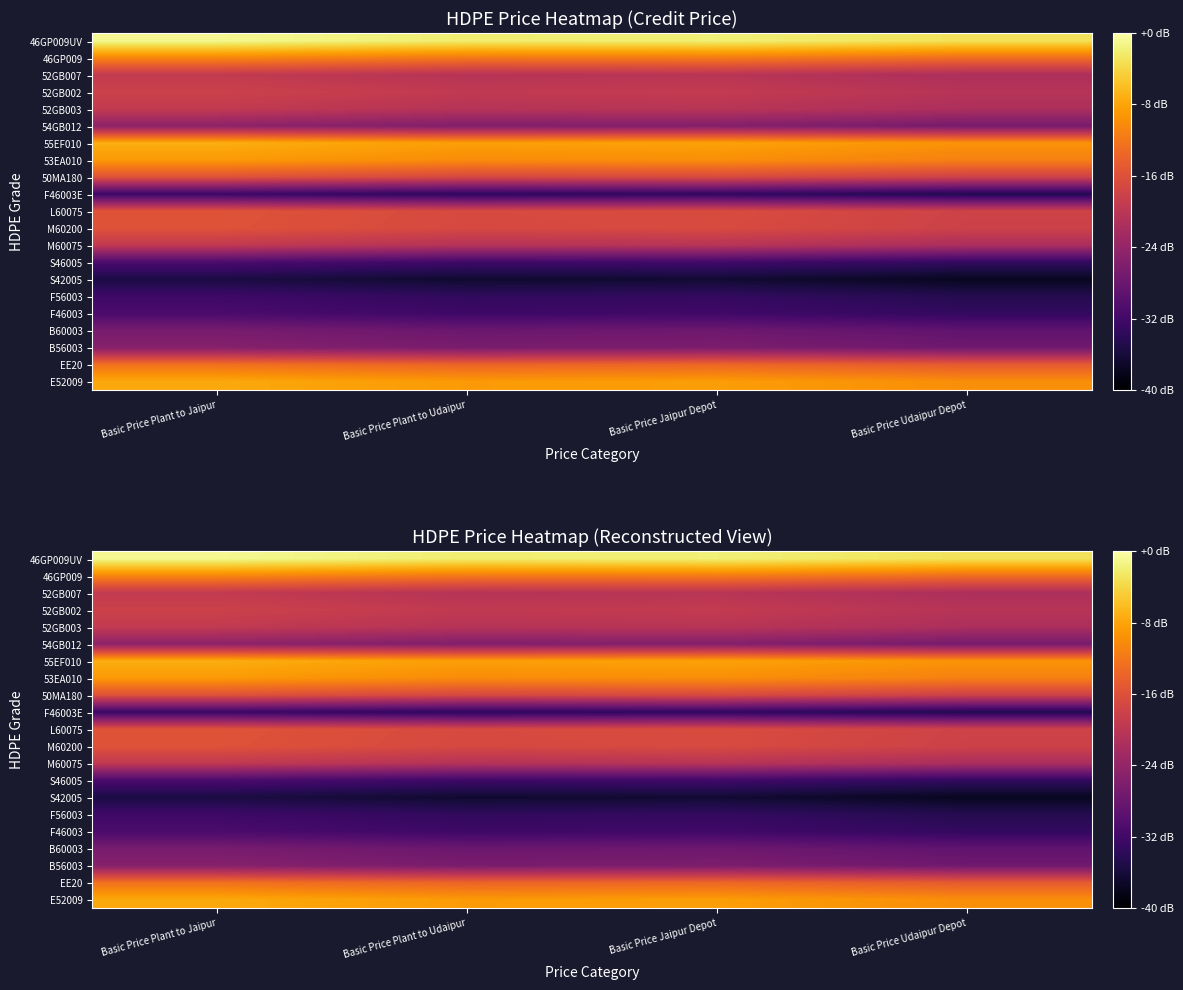

At Basic Price Plant to Jaipur, list the series in order from largest to smallest.

46GP009UV, 55EF010, E52009, 53EA010, 46GP009, EE20, L60075, M60200, 50MA180, 52GB002, 52GB003, 52GB007, M60075, 54GB012, B56003, B60003, F46003, S46005, F56003, F46003E, S42005